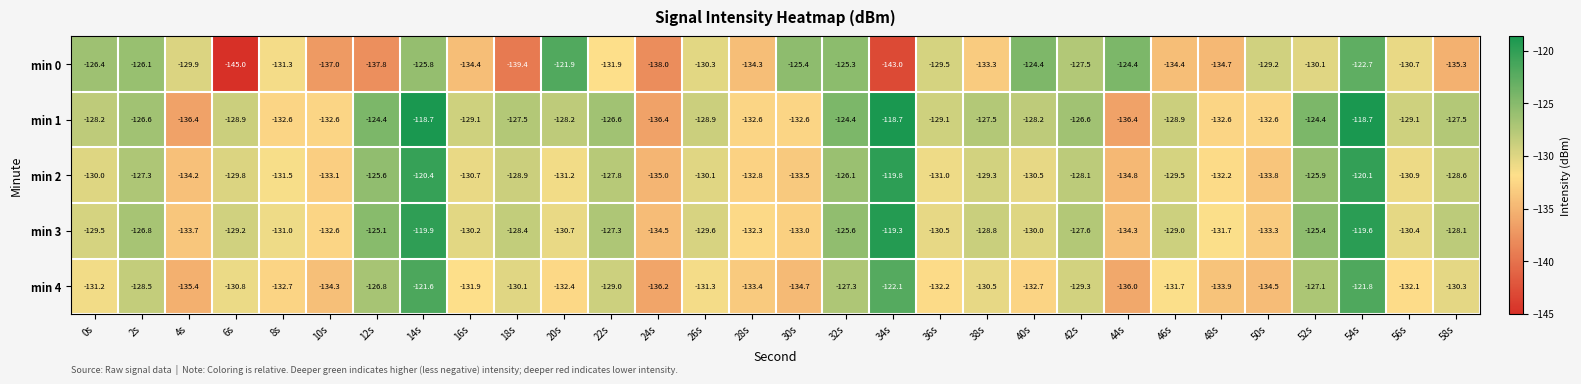

Rank the series at 30s from lowest to highest value.

min 4, min 2, min 3, min 1, min 0